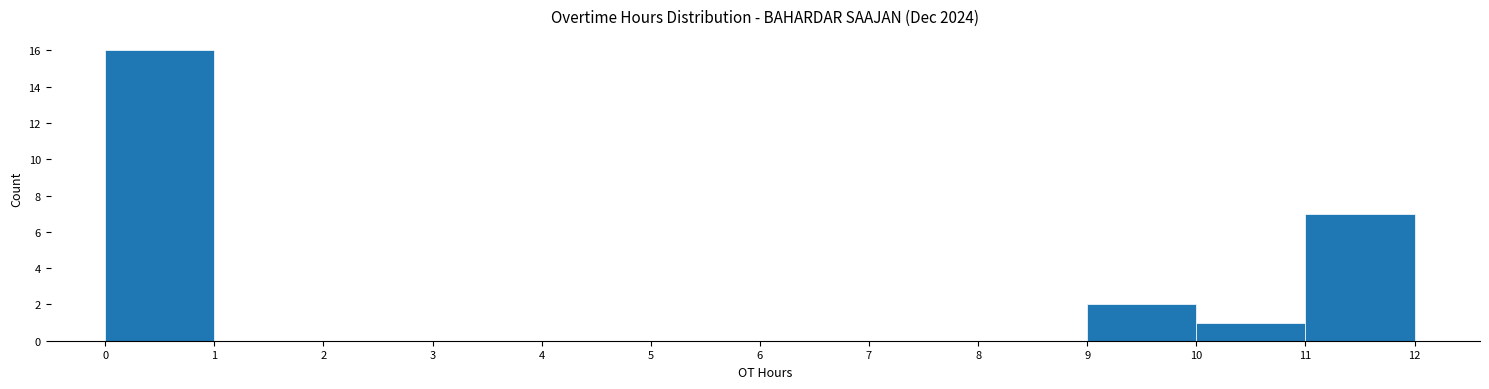

Reading left to right, transcribe this chart: for each bar, give the range it covers on the x-axis and its height. The values are not printed on the chart, so give them approximately, as read against the axis.

0 to 1: 16
1 to 2: 0
2 to 3: 0
3 to 4: 0
4 to 5: 0
5 to 6: 0
6 to 7: 0
7 to 8: 0
8 to 9: 0
9 to 10: 2
10 to 11: 1
11 to 12: 7